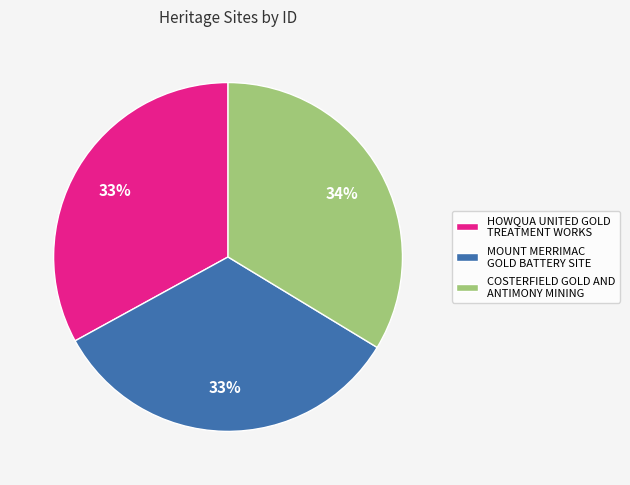

To the nearest percent, what is the difference between the largest and smallest slice percentages?

1%